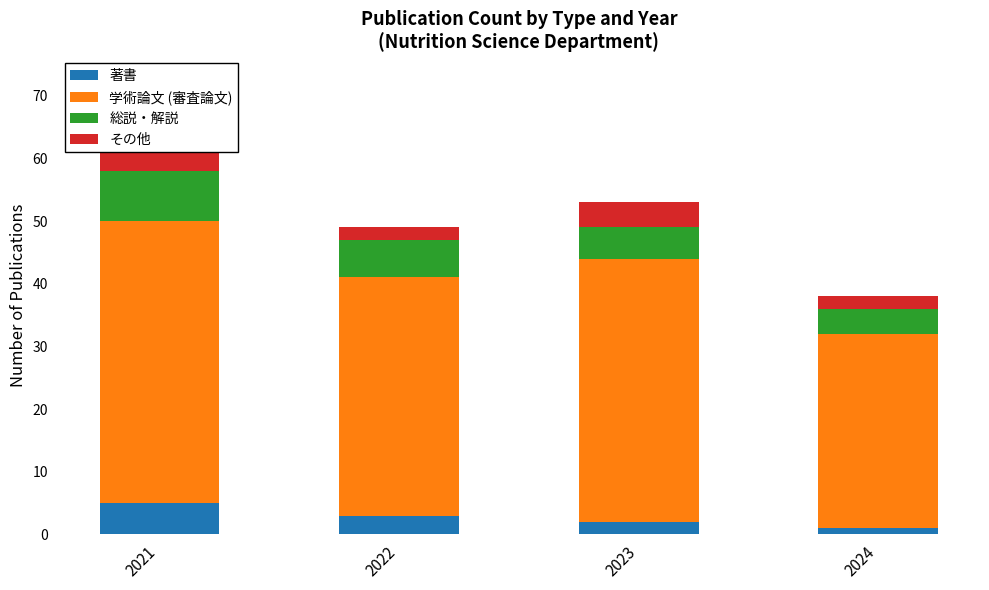

What is the total value across all series at 2023?

53